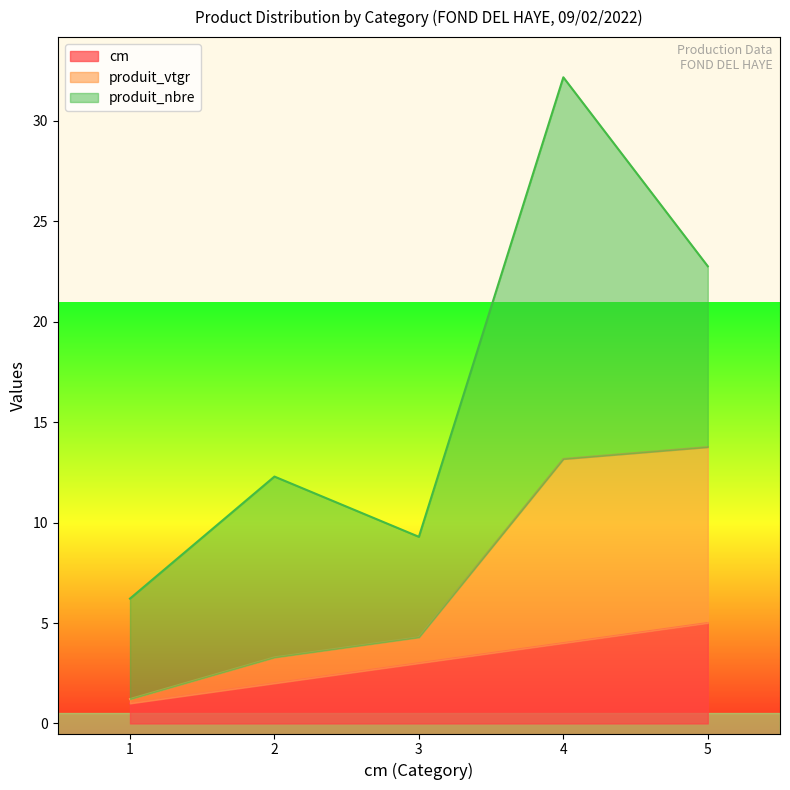

What is the difference between the maximum and minimum values in the produit_vtgr series?

12.5